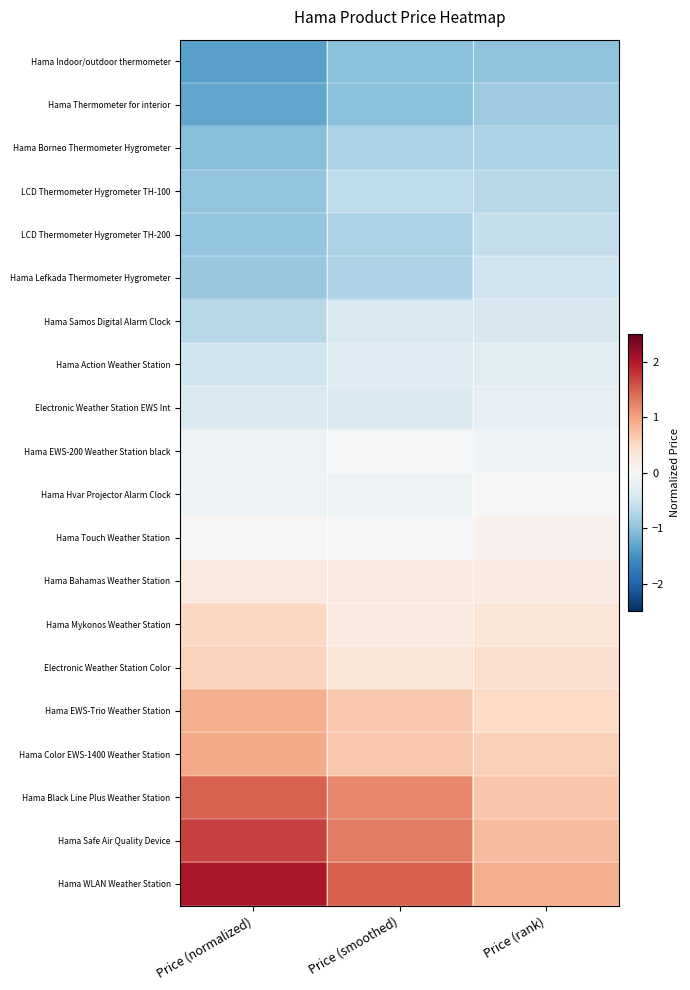

Rank the series by their maximum value, from lowest to highest.

Hama Indoor/outdoor thermometer, Hama Thermometer for interior, Hama Borneo Thermometer Hygrometer, LCD Thermometer Hygrometer TH-100, LCD Thermometer Hygrometer TH-200, Hama Lefkada Thermometer Hygrometer, Hama Samos Digital Alarm Clock, Hama Action Weather Station, Electronic Weather Station EWS Int, Hama EWS-200 Weather Station black, Hama Hvar Projector Alarm Clock, Hama Touch Weather Station, Hama Bahamas Weather Station, Hama Mykonos Weather Station, Electronic Weather Station Color, Hama EWS-Trio Weather Station, Hama Color EWS-1400 Weather Station, Hama Black Line Plus Weather Station, Hama Safe Air Quality Device, Hama WLAN Weather Station